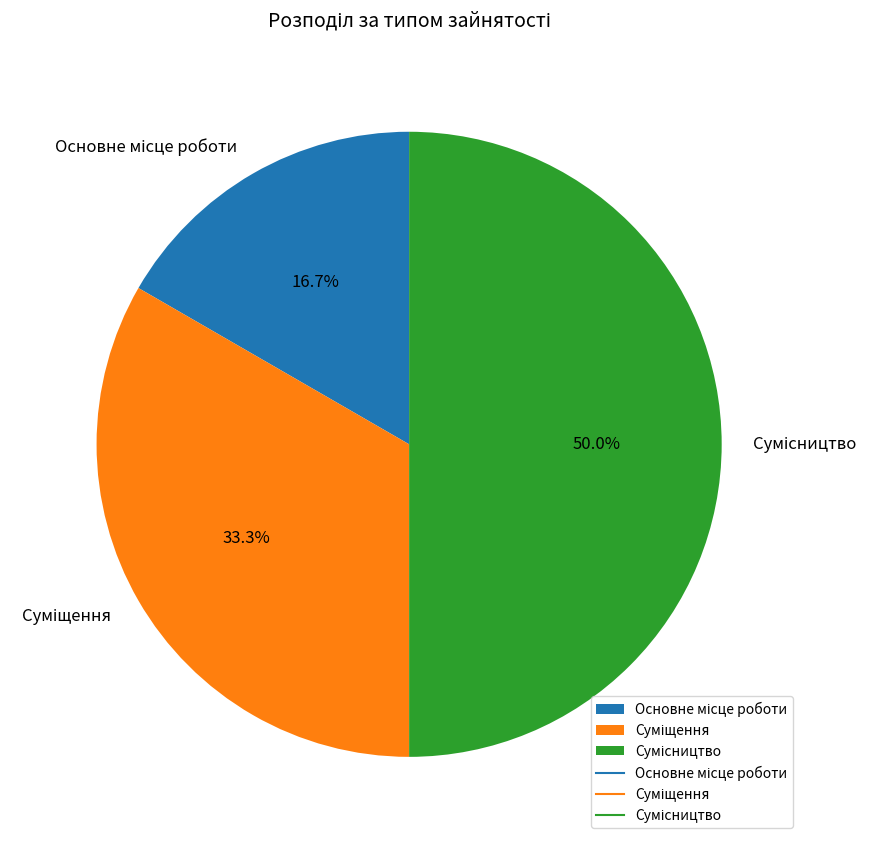

Is the sum of Суміщення and Сумісництво greater than half?

Yes